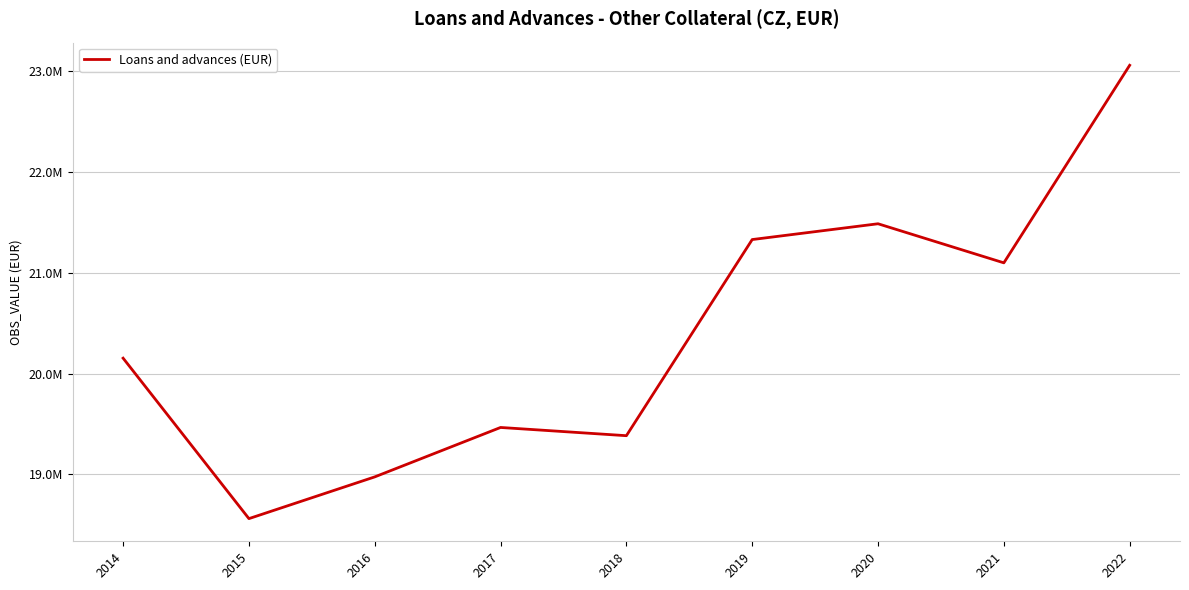

What is the difference between the maximum and minimum values?

4499524